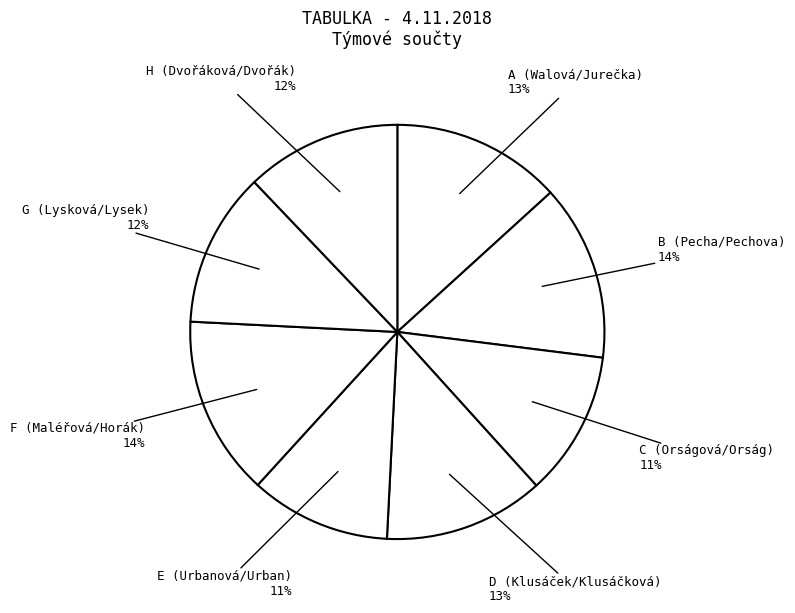

Does E (Urbanová/Urban) represent more than half of the total?

No